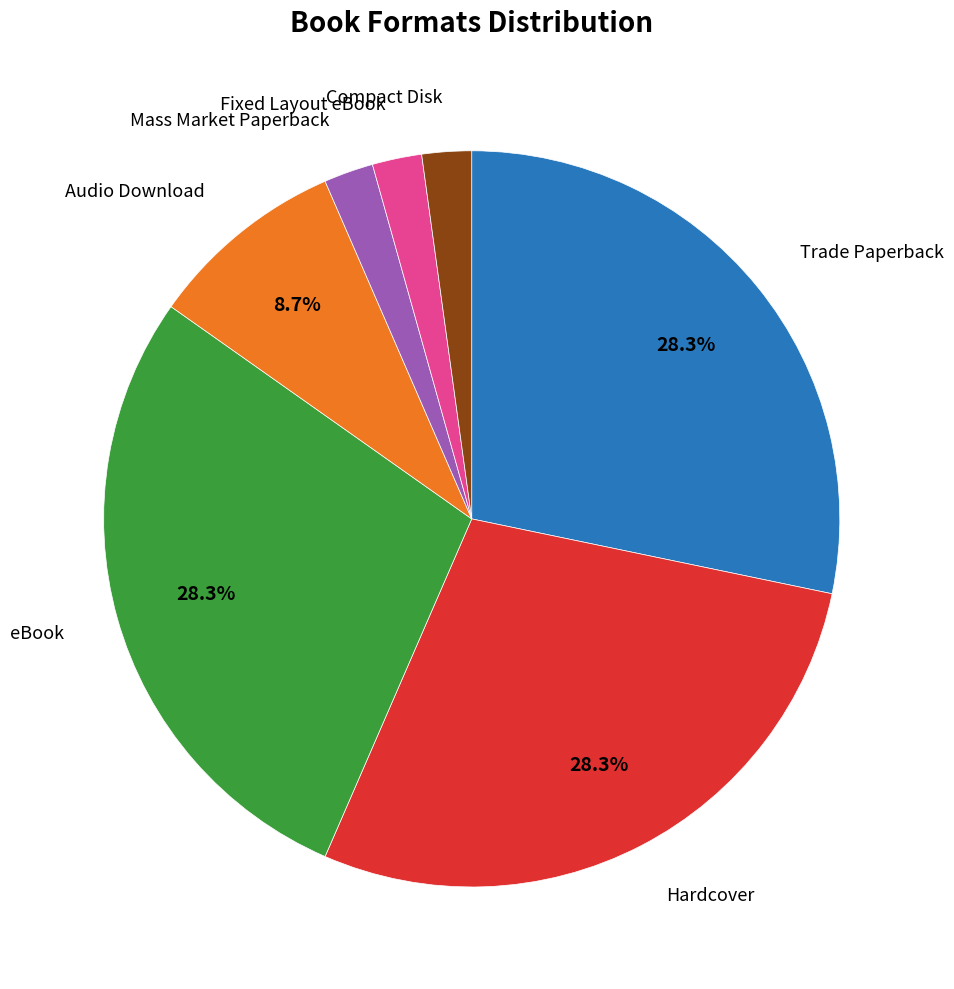

Does any single category account for the majority?

No